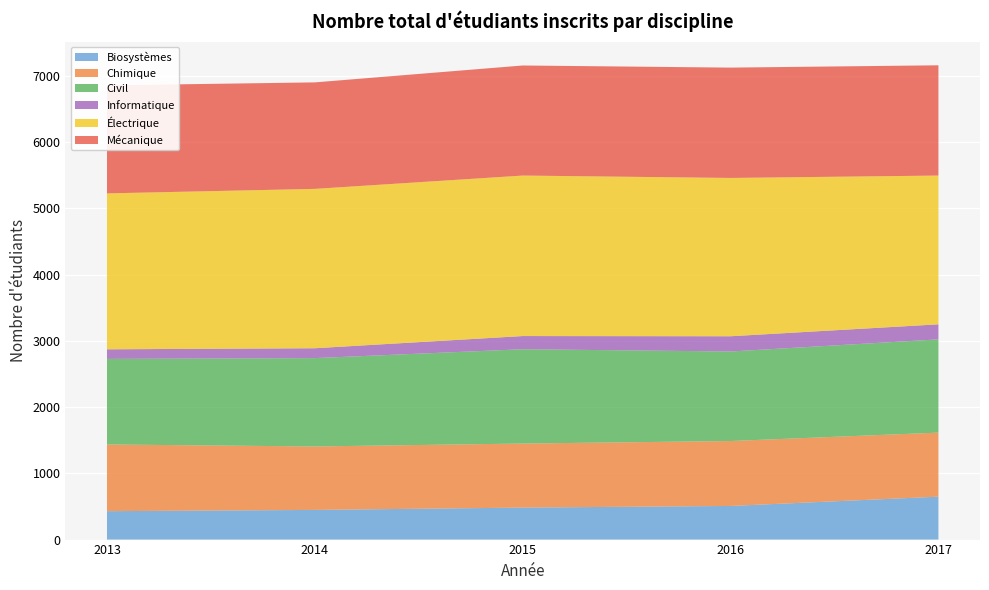

Reading left to right, extract all data points from this chart.

Biosystèmes: 2013=429	2014=448	2015=483	2016=508	2017=648
Chimique: 2013=1007	2014=958	2015=967	2016=980	2017=967
Civil: 2013=1292	2014=1334	2015=1424	2016=1352	2017=1408
Informatique: 2013=145	2014=149	2015=199	2016=230	2017=227
Électrique: 2013=2354	2014=2406	2015=2423	2016=2390	2017=2246
Mécanique: 2013=1631	2014=1608	2015=1662	2016=1666	2017=1665